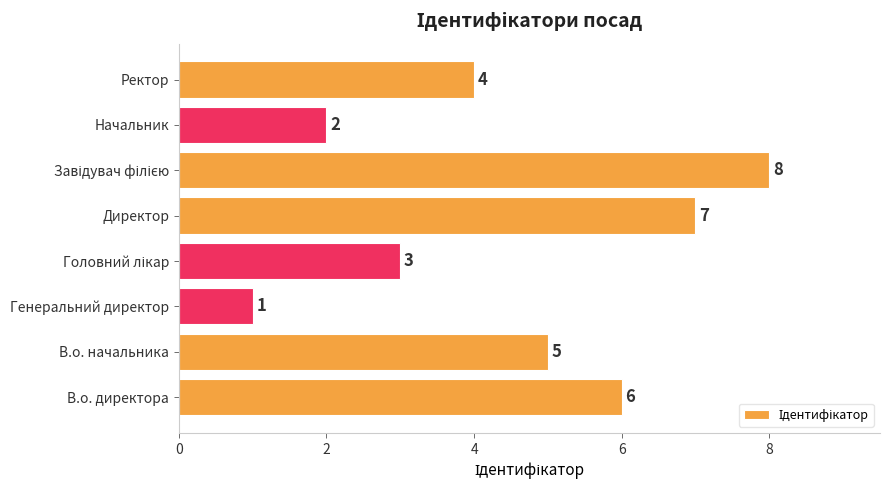

Which label corresponds to the smallest value in the chart?

Генеральний директор